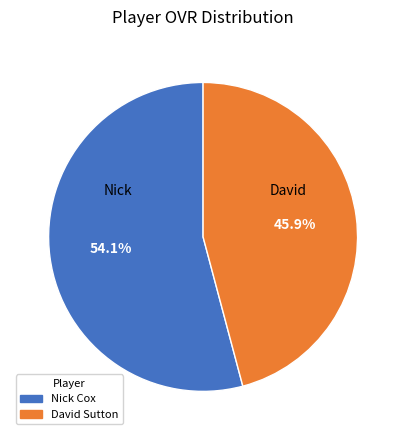

What is the smallest slice in the pie chart?

David Sutton